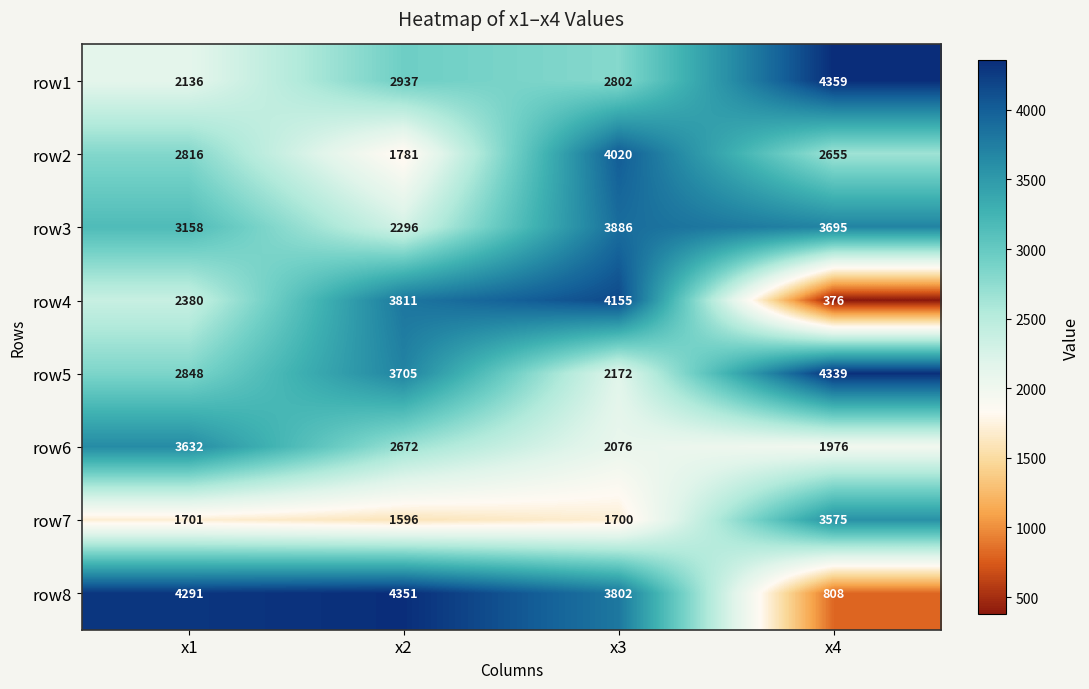

Which series has the largest total across all categories?

row8